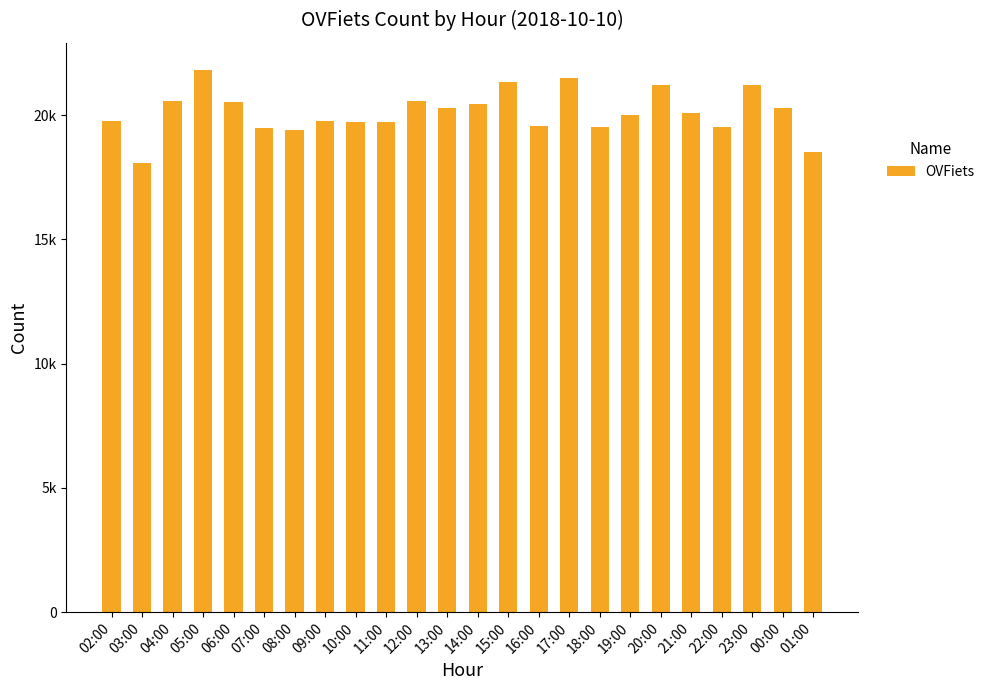

Reading left to right, transcribe all the data shown in this chart.

02:00=19764	03:00=18079	04:00=20571	05:00=21817	06:00=20527	07:00=19467	08:00=19397	09:00=19772	10:00=19735	11:00=19712	12:00=20563	13:00=20301	14:00=20455	15:00=21318	16:00=19563	17:00=21496	18:00=19541	19:00=19988	20:00=21191	21:00=20077	22:00=19527	23:00=21209	00:00=20270	01:00=18497